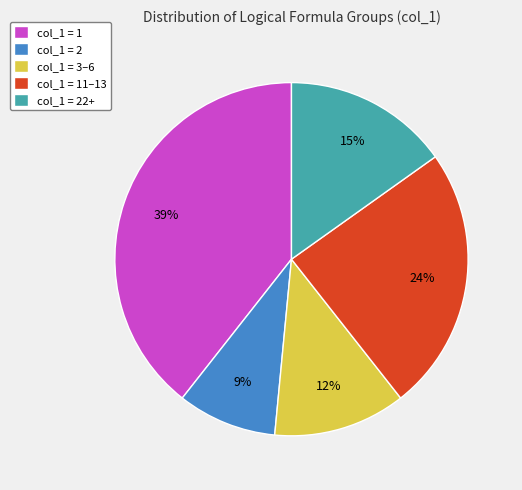

The col_1 = 1 slice represents 54% of the pie. True or false?

False